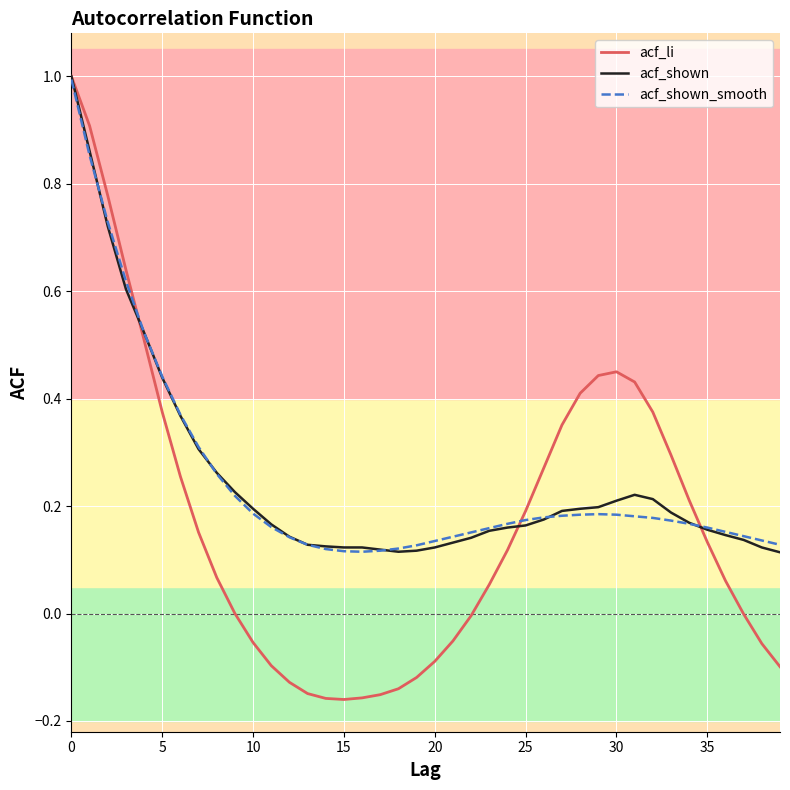

What is the highest value of the acf_shown_smooth series?

1.0